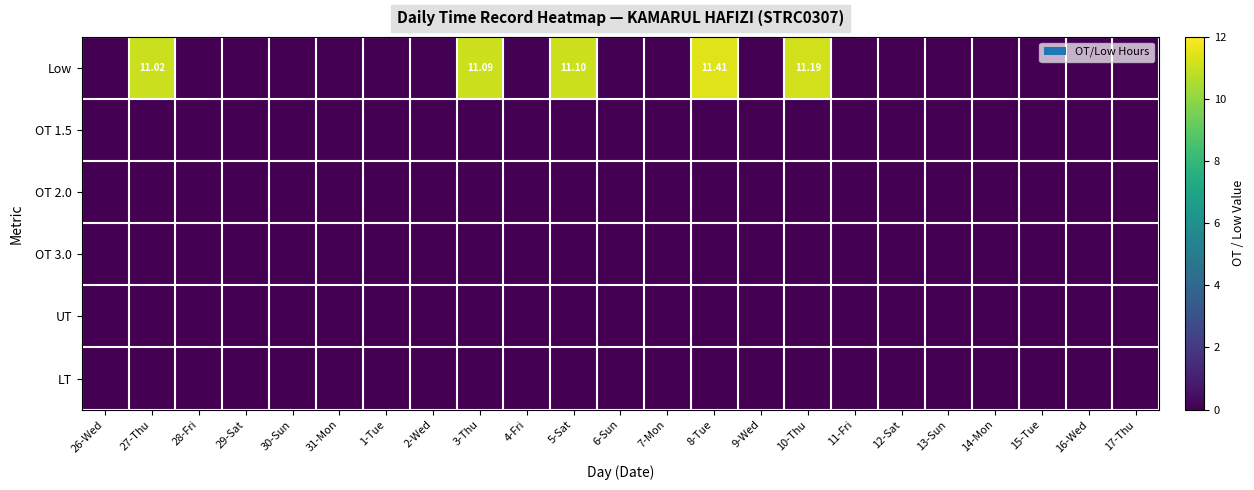

At which category is the sum across all series the highest?

8-Tue